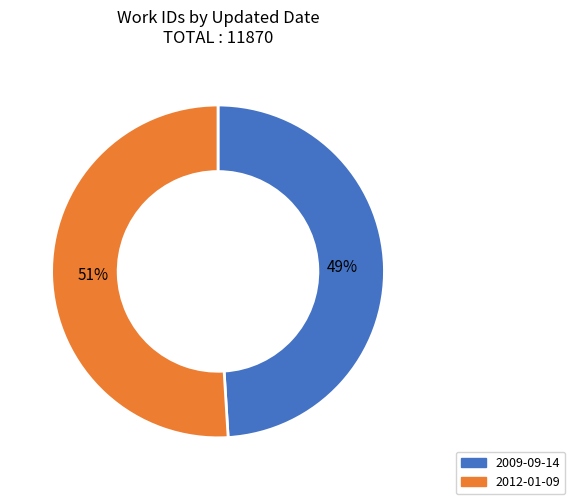

To the nearest percent, what is the difference between the 2009-09-14 and 2012-01-09 slice percentages?

2%